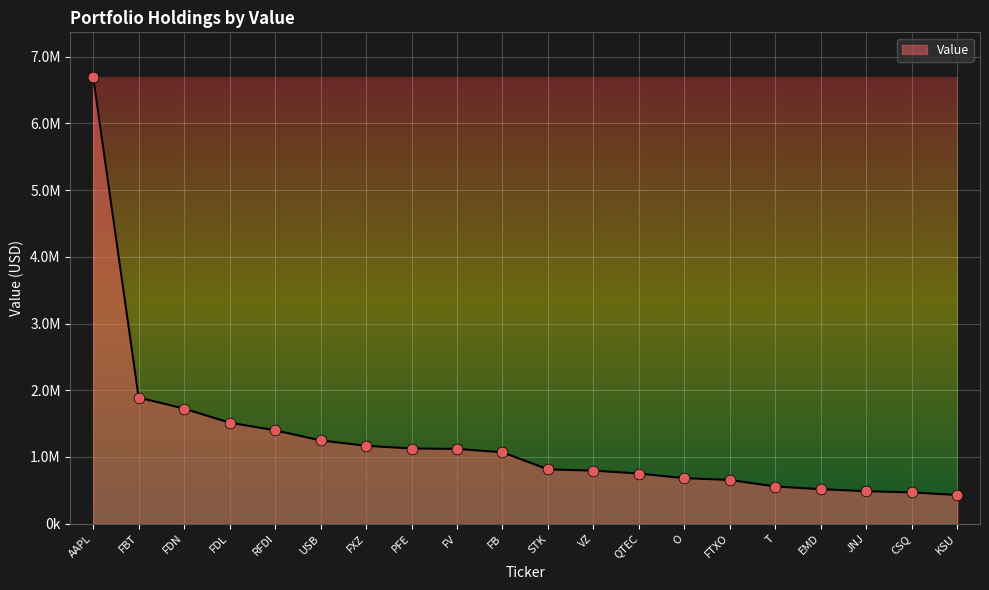

What is the change in value from FTXO to T?

-99000